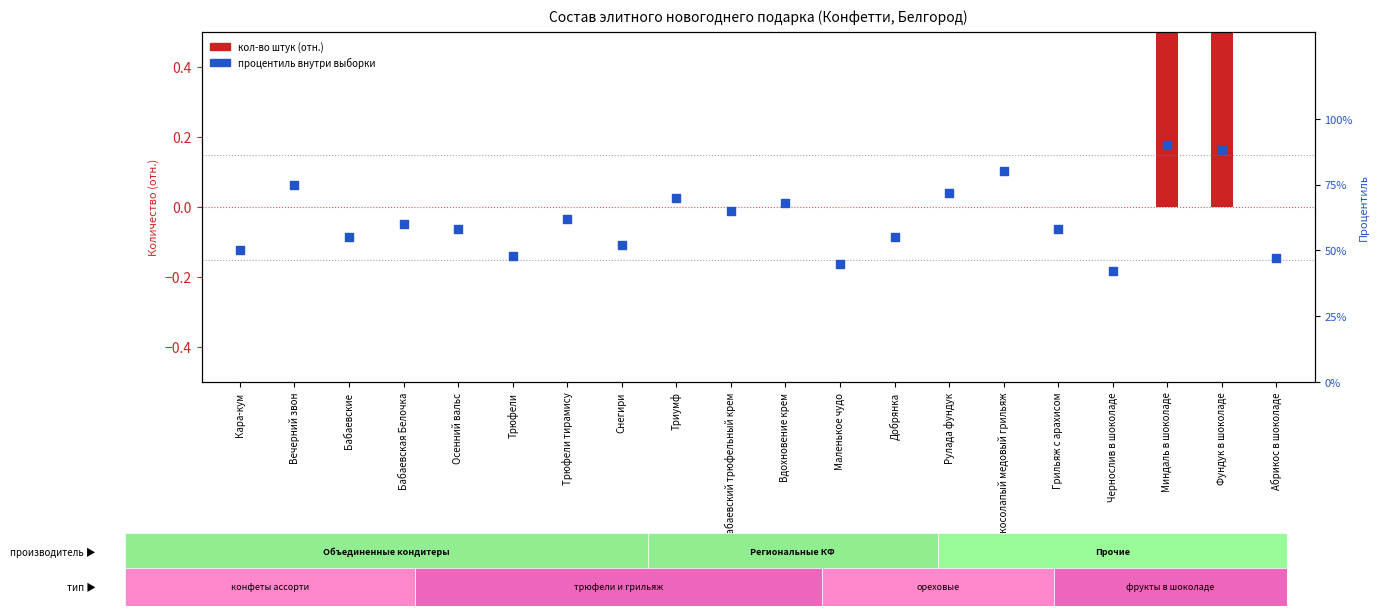

Which series reaches the maximum Y coordinate?

процентиль внутри выборки